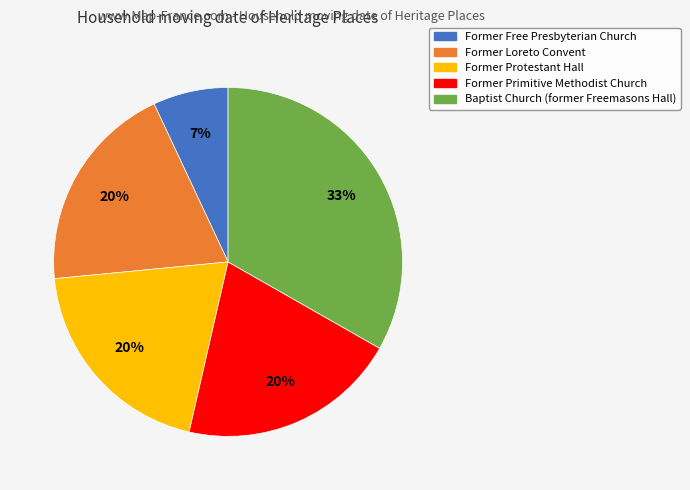

To the nearest percent, what is the difference between the Former Primitive Methodist Church and Former Free Presbyterian Church slice percentages?

13%